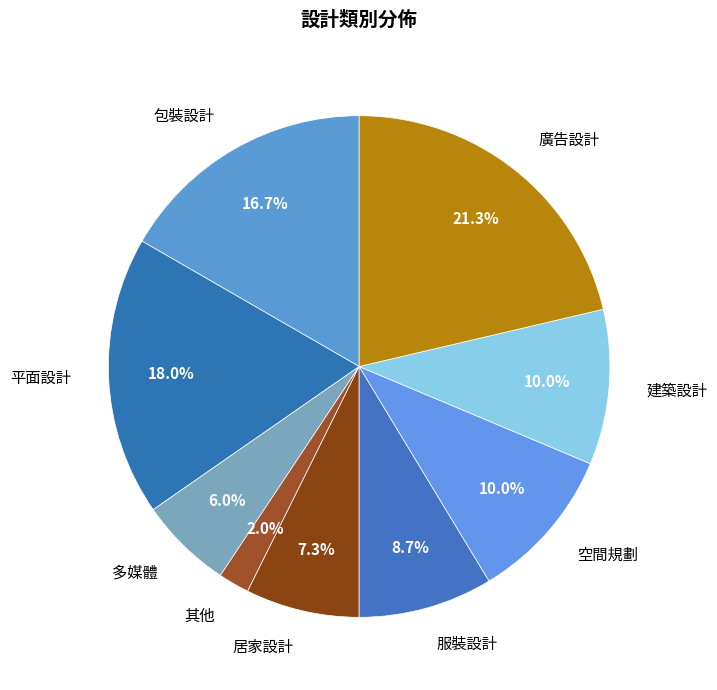

What is the smallest slice in the pie chart?

其他